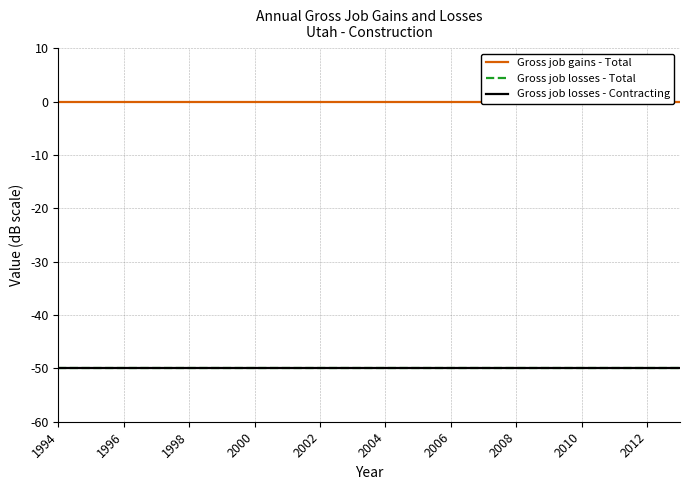

What is the label of the 6th point from the left?

2004